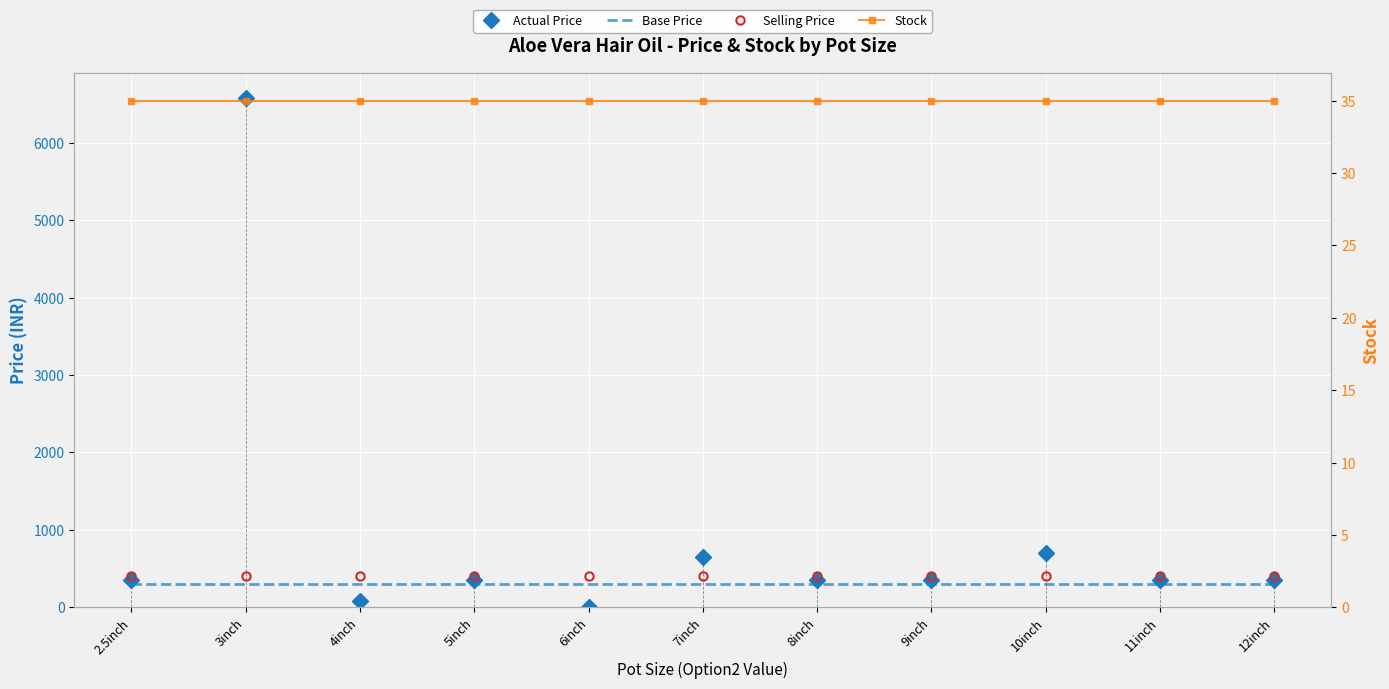

At 6inch, list the series in order from smallest to largest.

Actual Price, Stock, Base Price, Selling Price